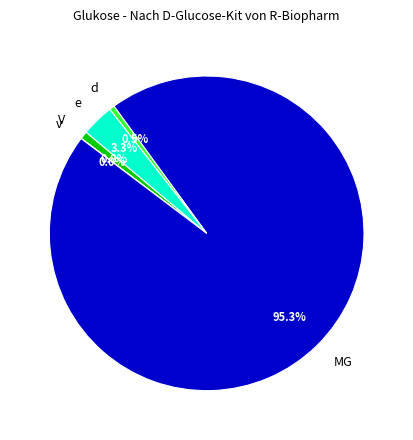

Is d the majority of the pie?

No